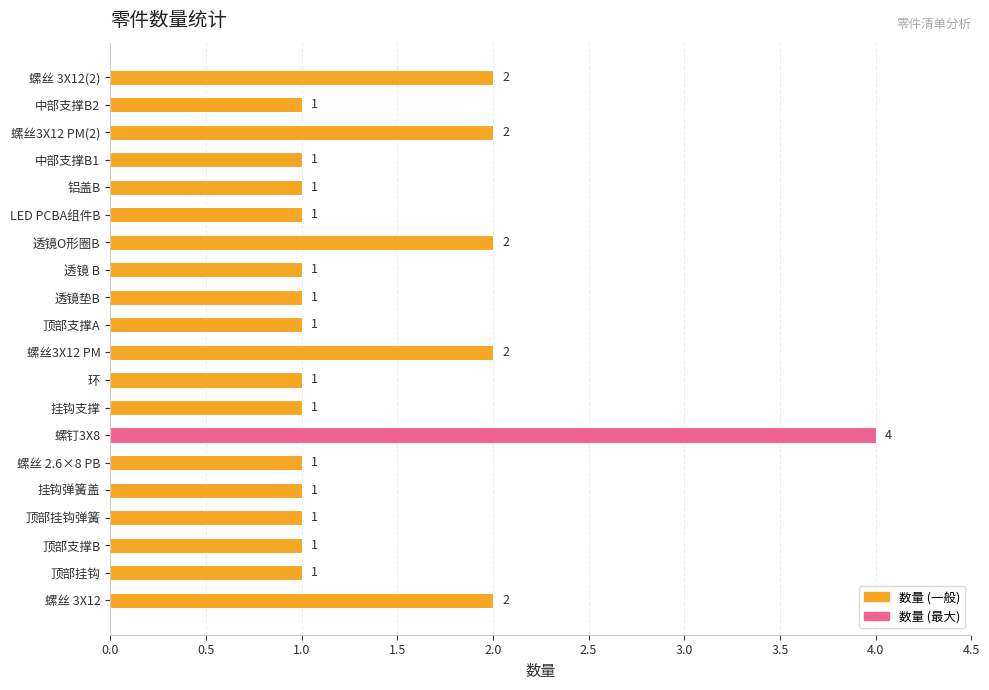

How many series are shown in this chart?

1